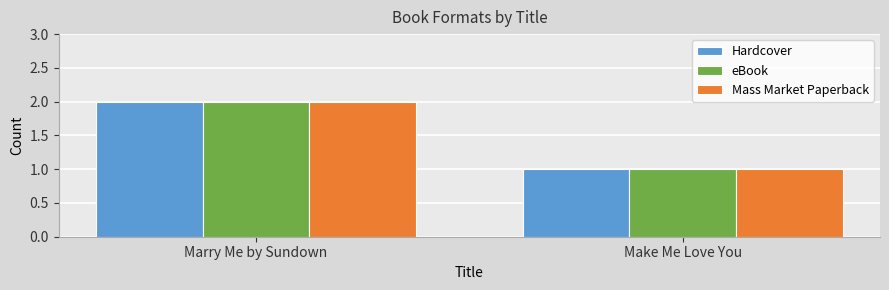

How many bars are there in total?

6